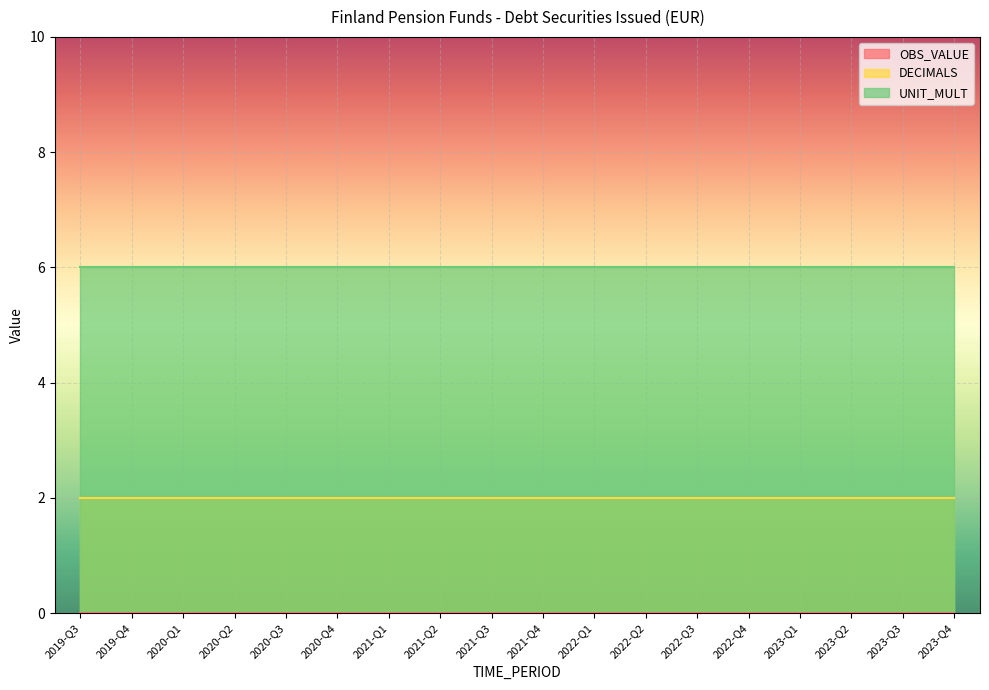

Which series has the largest total across all categories?

UNIT_MULT